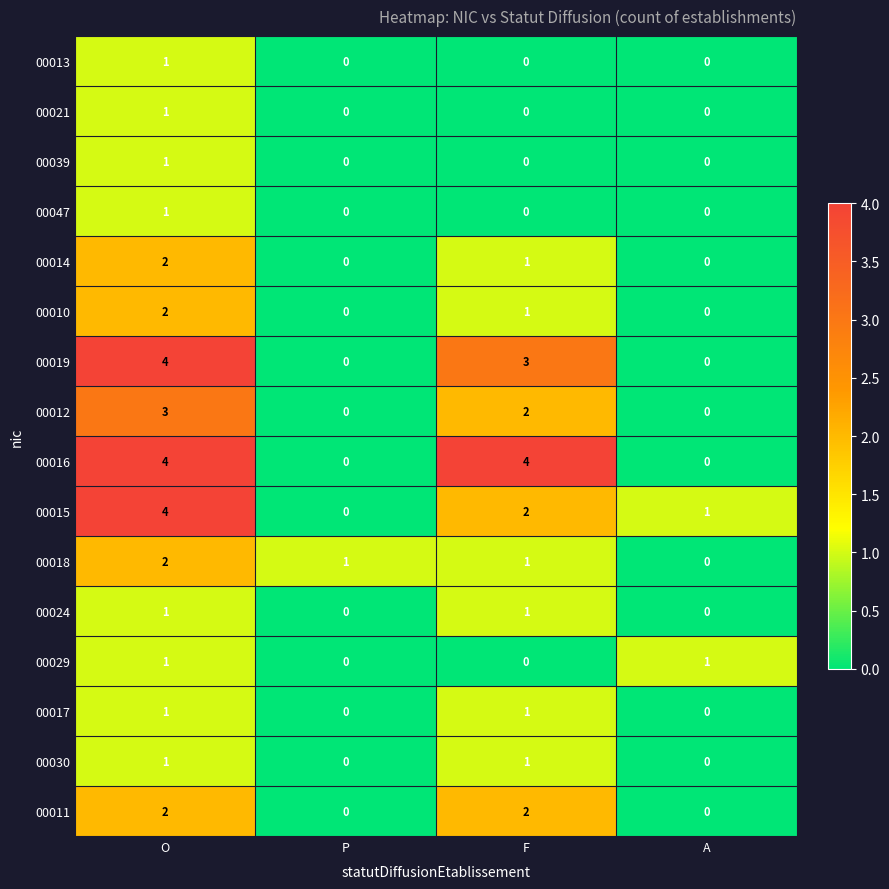

At how many categories does at least one series exceed 0?

4